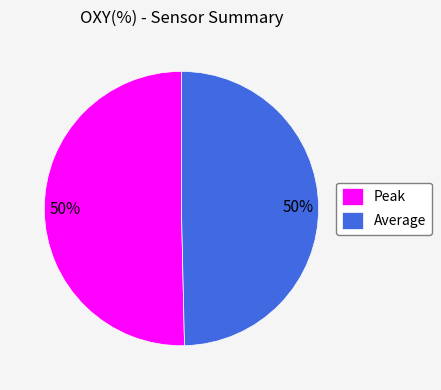

To the nearest percent, what portion does Average represent?

50%